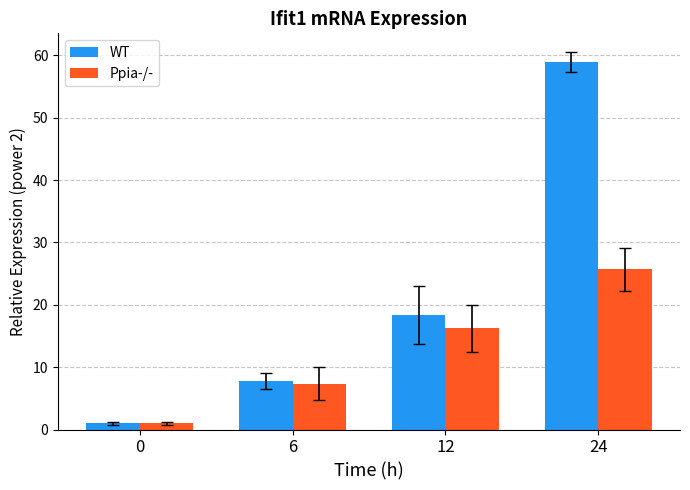

Reading right to left, list all the values displayed in this chart.

WT: 58.9	18.4	7.7	1.0
Ppia-/-: 25.7	16.2	7.4	1.0